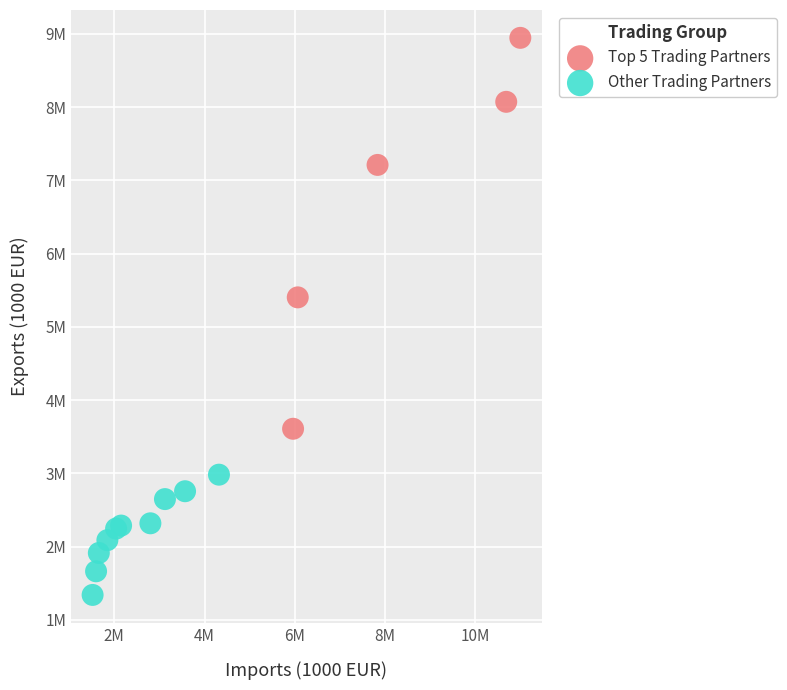

Which series has the largest Y range (max minus min)?

Top 5 Trading Partners